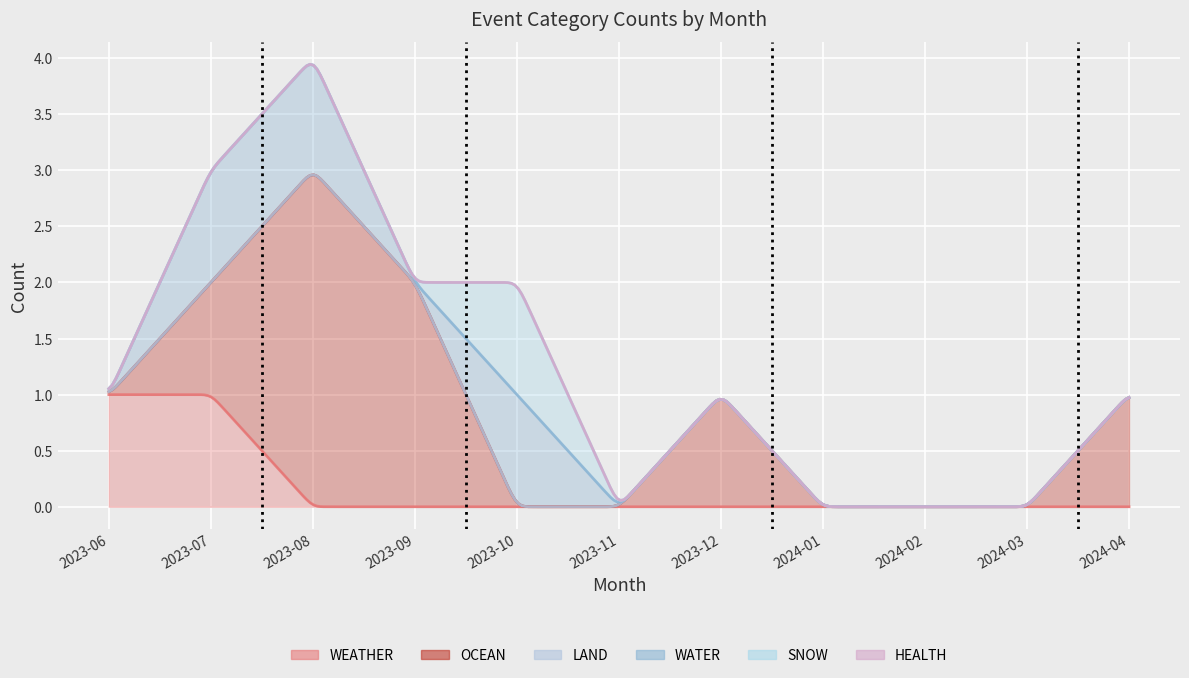

At which category does the chart reach its peak across all series?

2023-08